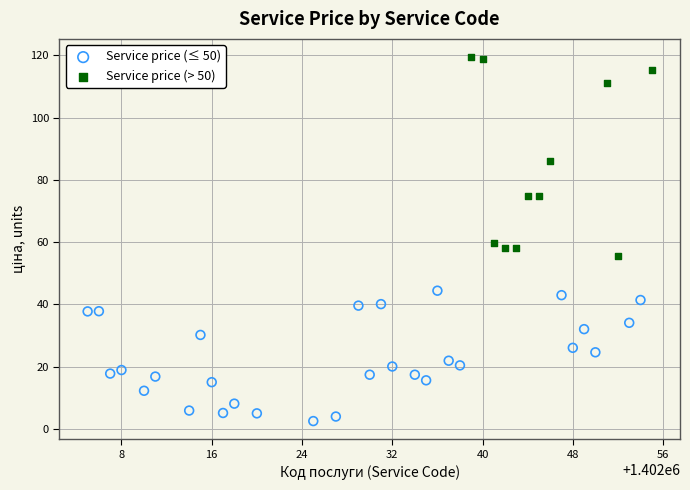

Which series contains the highest Y value?

Service price (> 50)